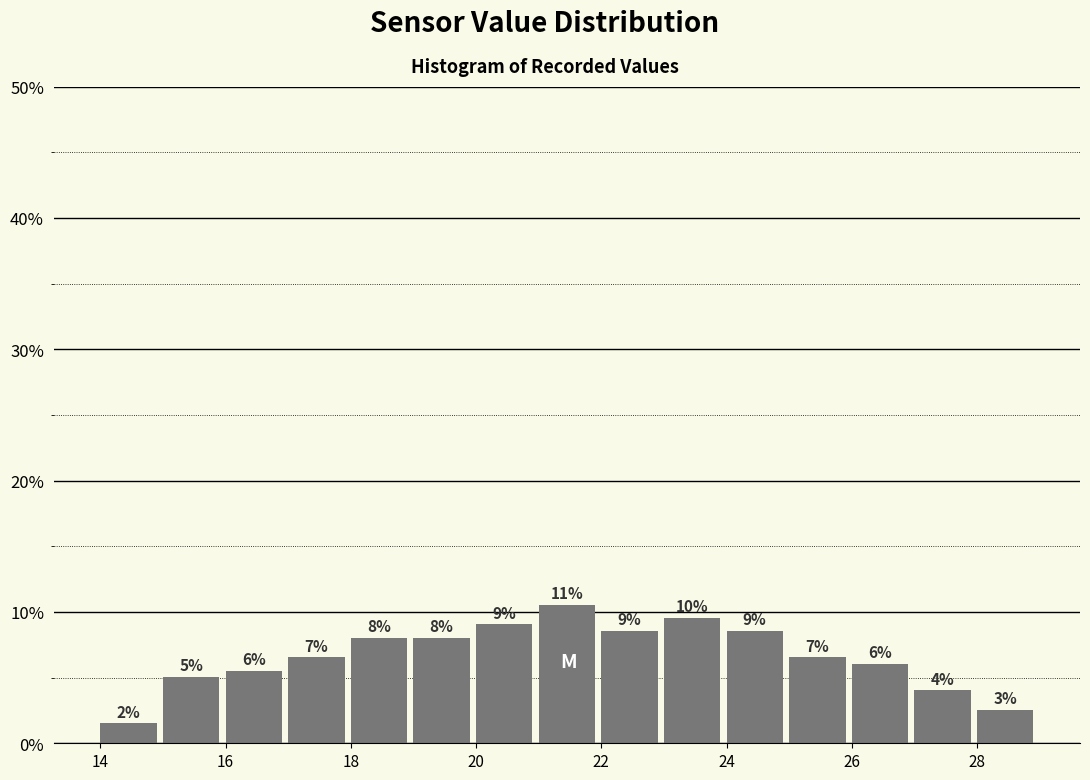

Over which range of the x-axis is the bar tallest?

21 to 22